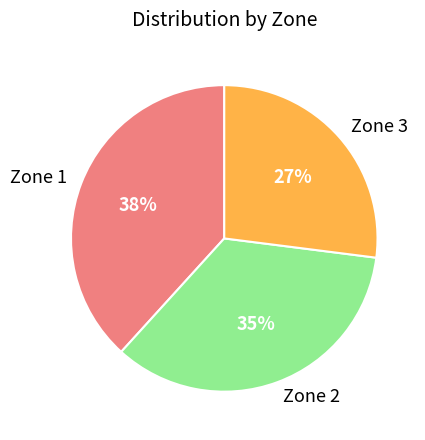

True or false: Zone 1 accounts for 27% of the total.

False